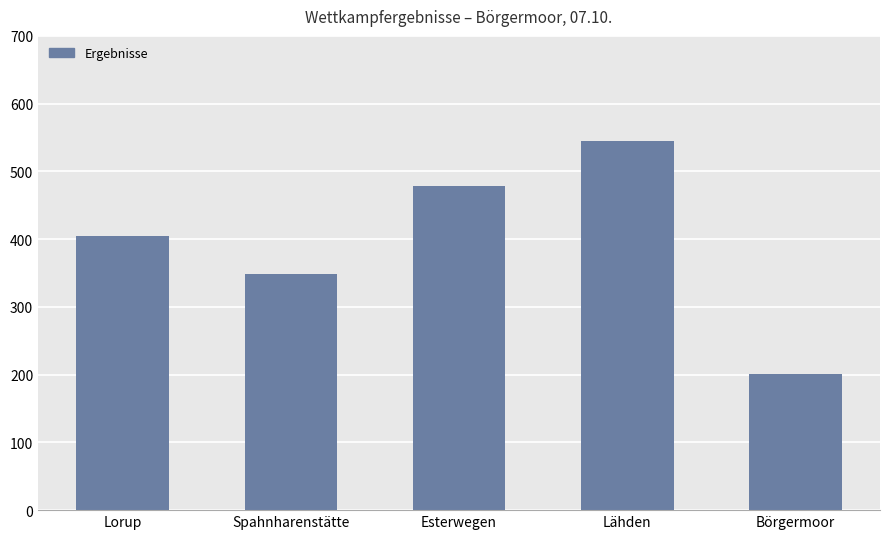

At which label is the value closest to 373?

Spahnharenstätte